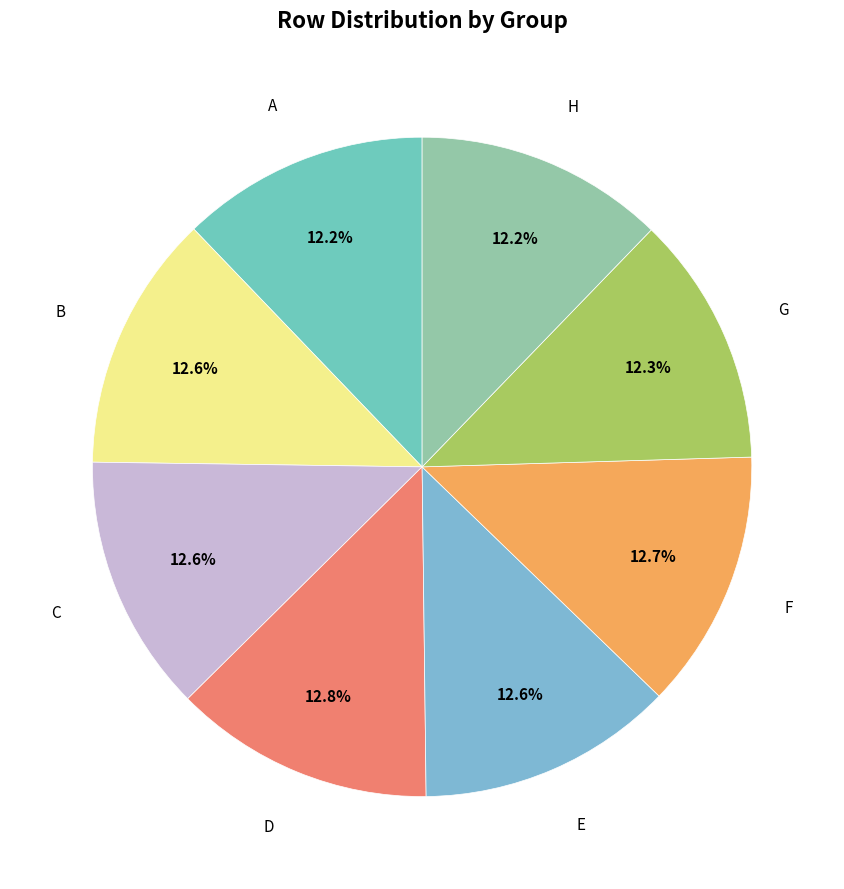

How many segments does this pie chart have?

8